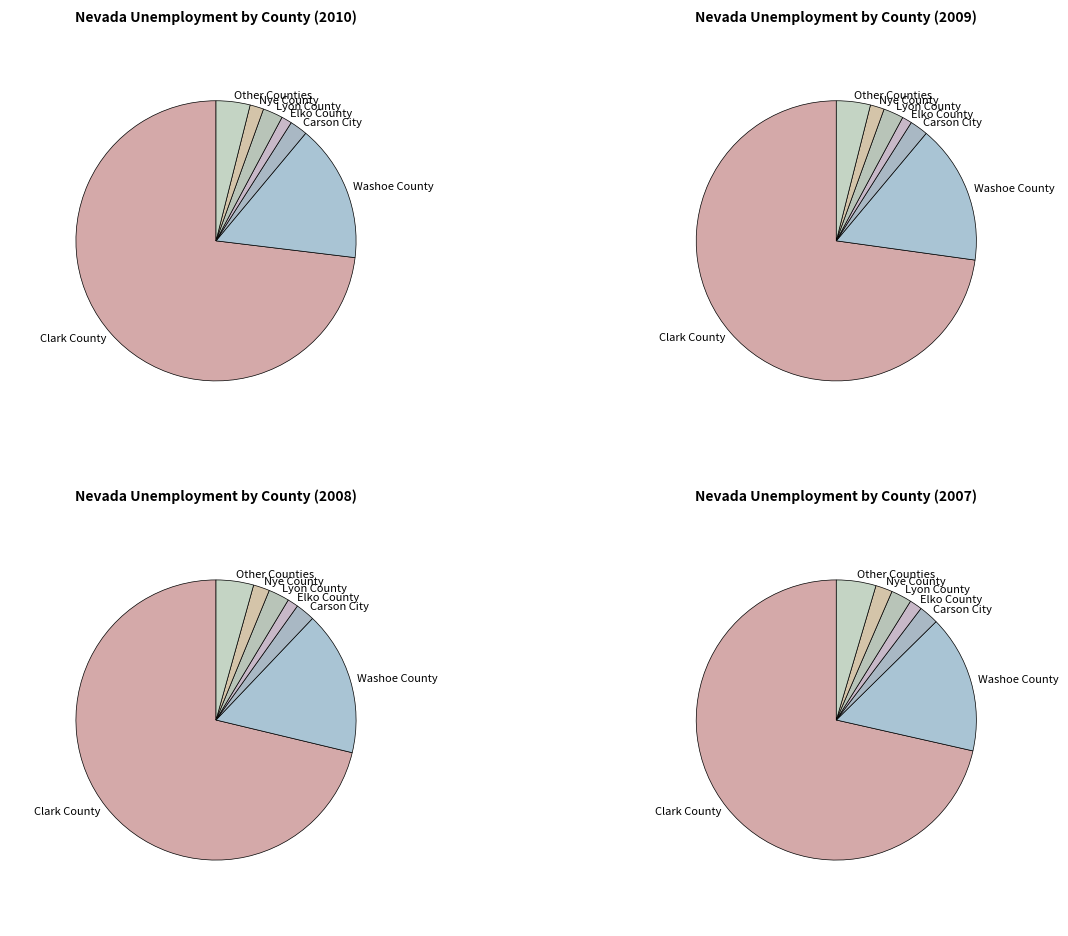

To the nearest percent, what is the combined percentage of Clark County and Other Counties?

77%